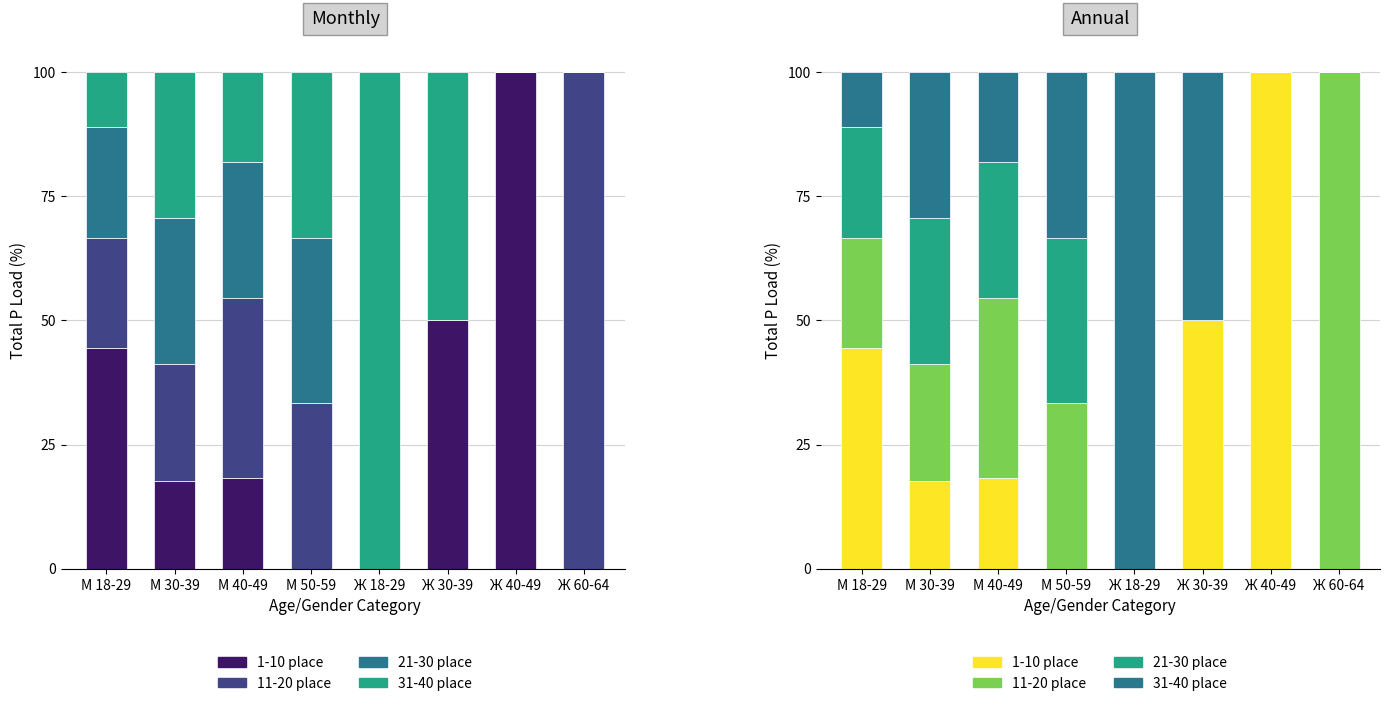

Is the value of 31-40 place at Ж 18-29 greater than the value of 1-10 place at М 50-59?

Yes